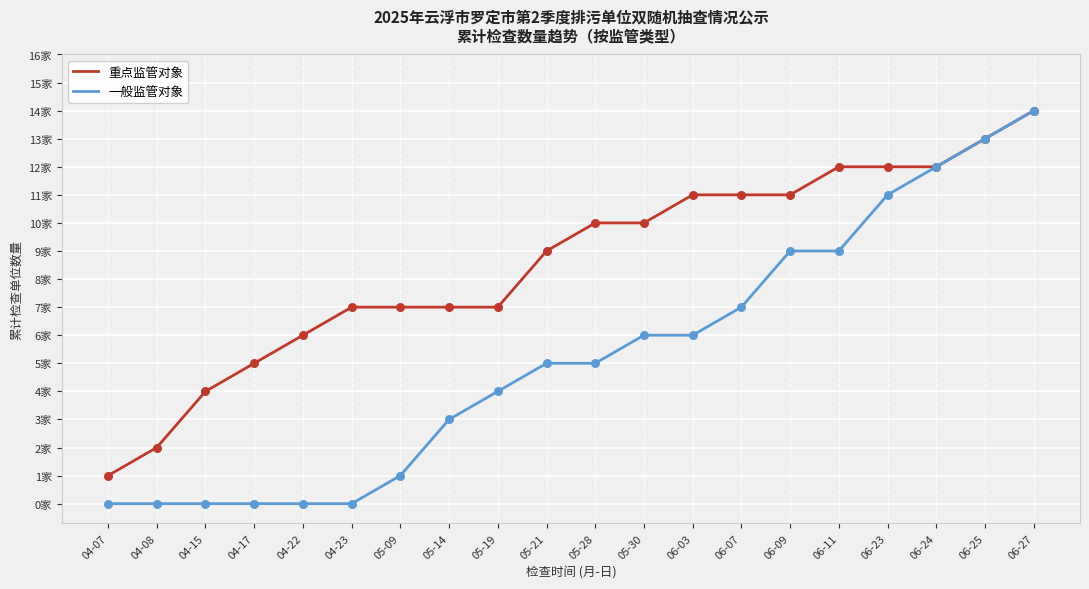

What are all the series names shown in the legend?

重点监管对象, 一般监管对象